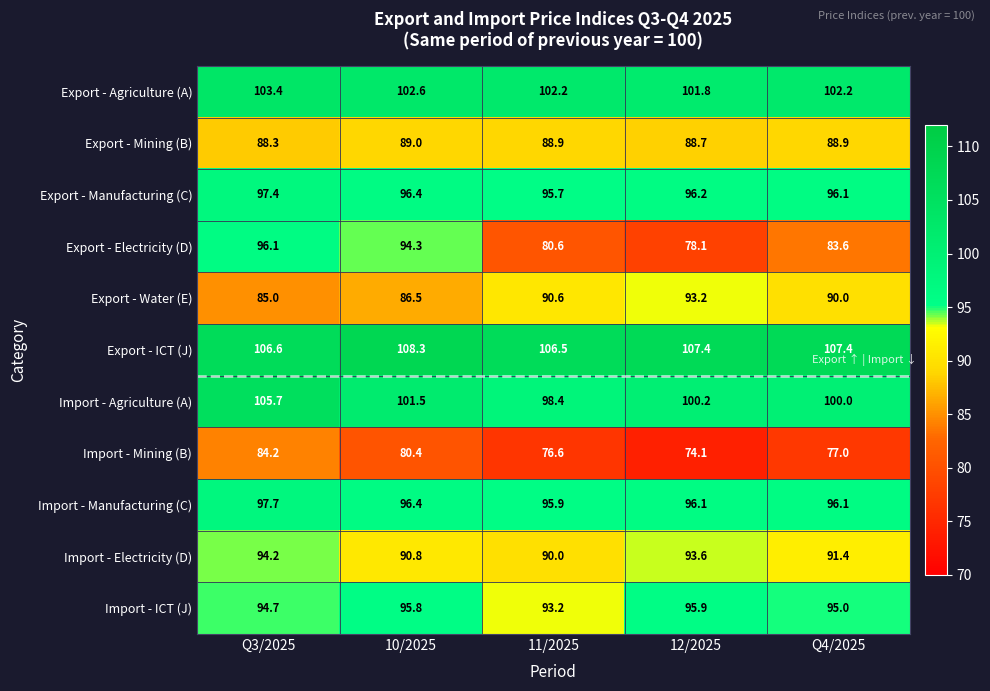

The value of Import - ICT (J) at 10/2025 is 164.1. True or false?

False